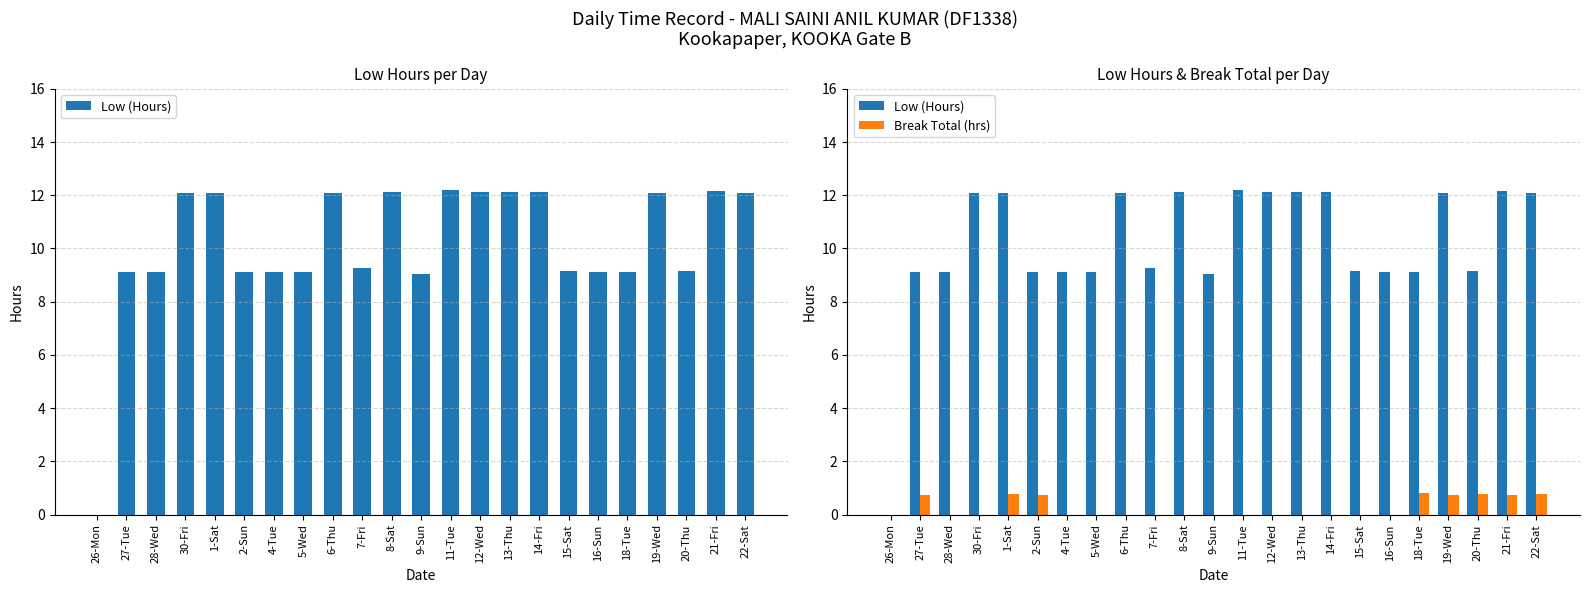

Which category has the highest value across all series?

11-Tue